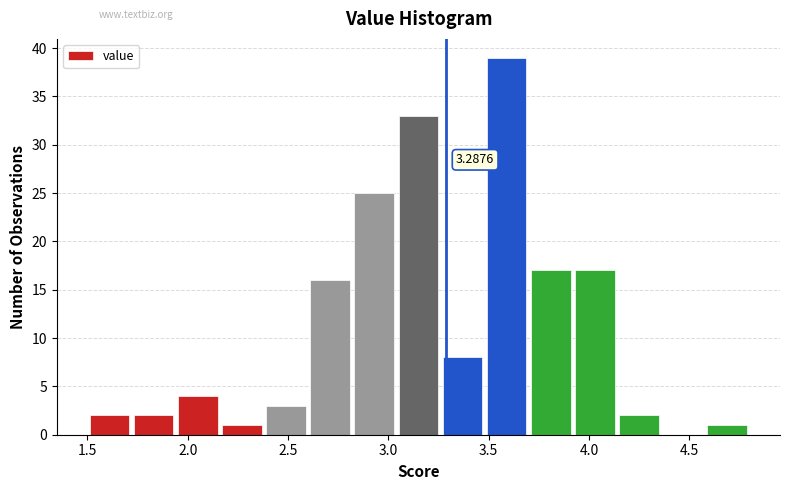

Which range on the x-axis has the tallest bar?

3.48 to 3.70